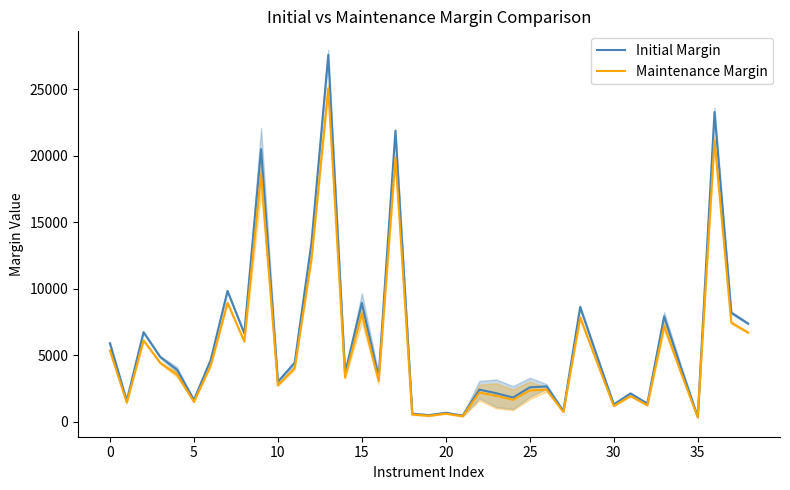

What is the maximum value for Initial Margin?

27575